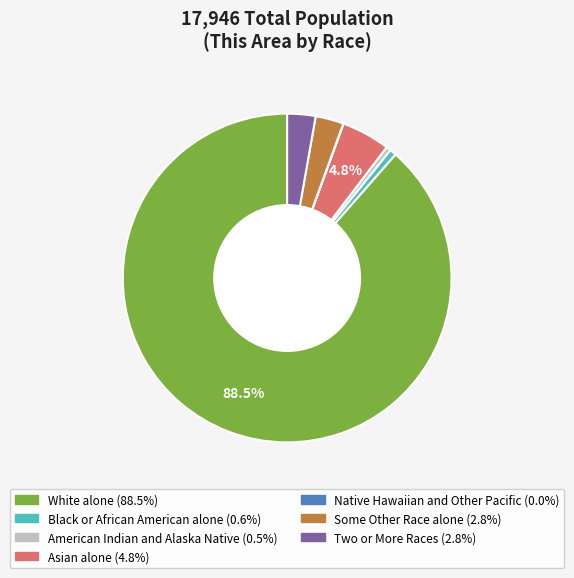

What is the largest slice in the pie chart?

White alone